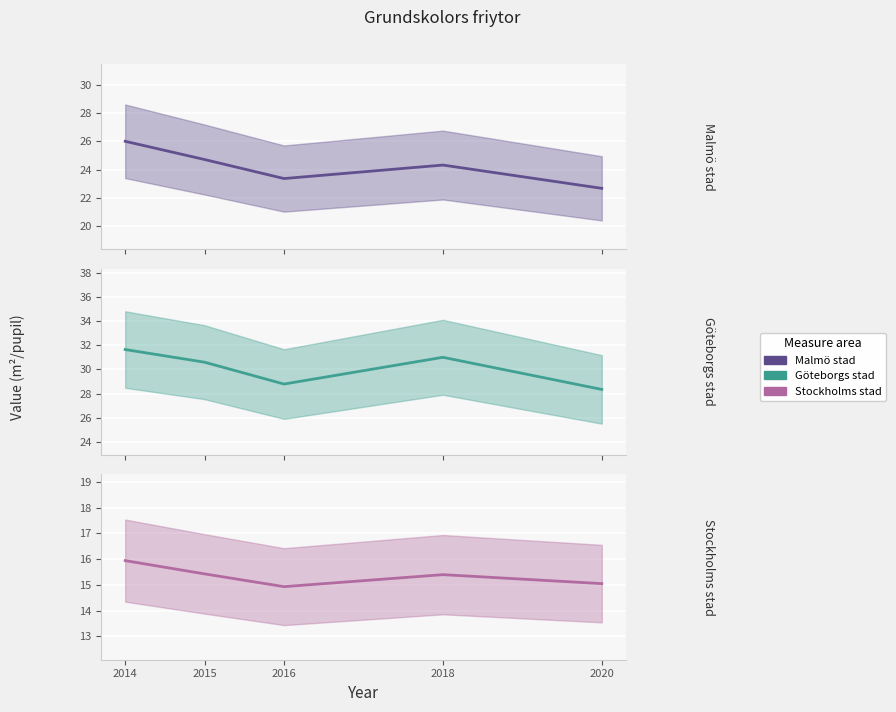

True or false: Göteborgs stad and Stockholms stad intersect in this chart.

False